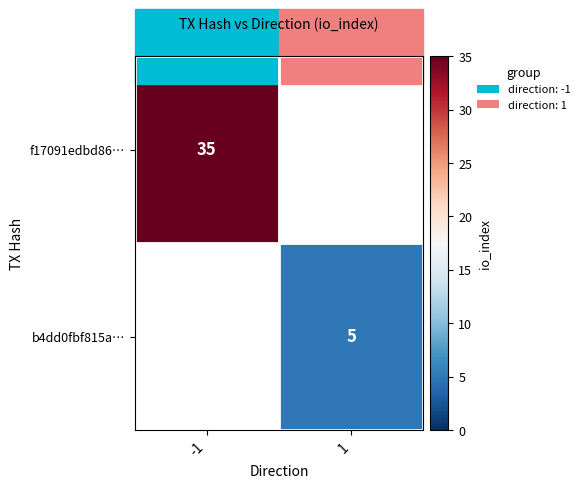

The f17091edbd86… series shows 21 at -1. True or false?

False